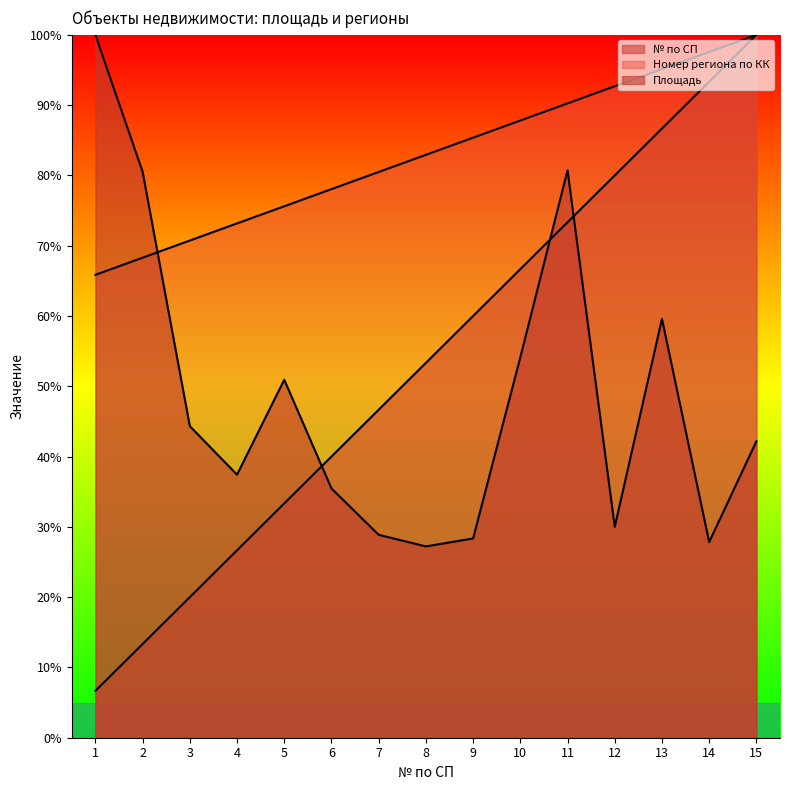

What is the difference between the maximum and minimum values in the Номер региона по КК series?

34.1